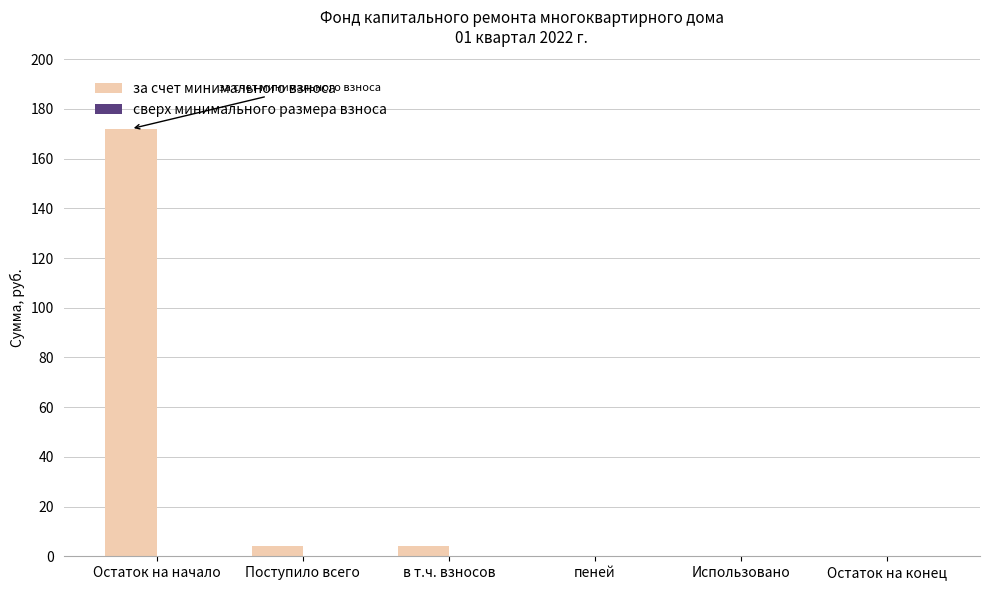

Reading left to right, list all the values displayed in this chart.

Остаток на начало=172.0	Поступило всего=4.0	в т.ч. взносов=4.0	пеней=0.0	Использовано=0.0	Остаток на конец=0.0